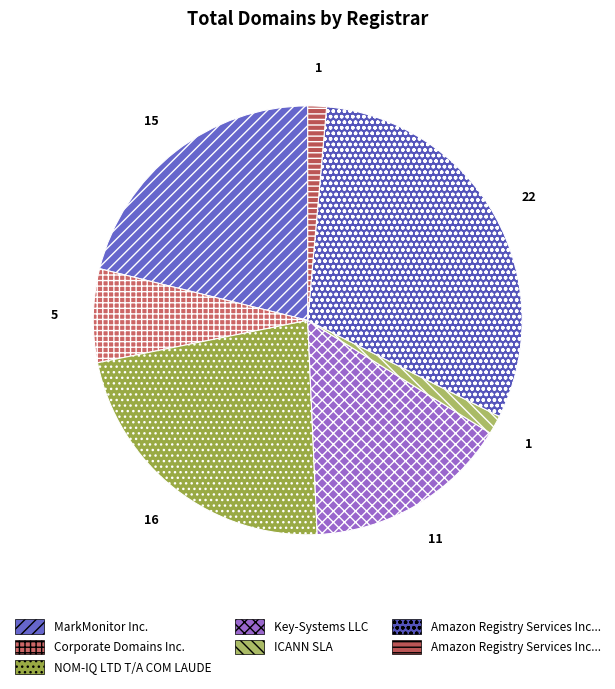

How many segments does this pie chart have?

7